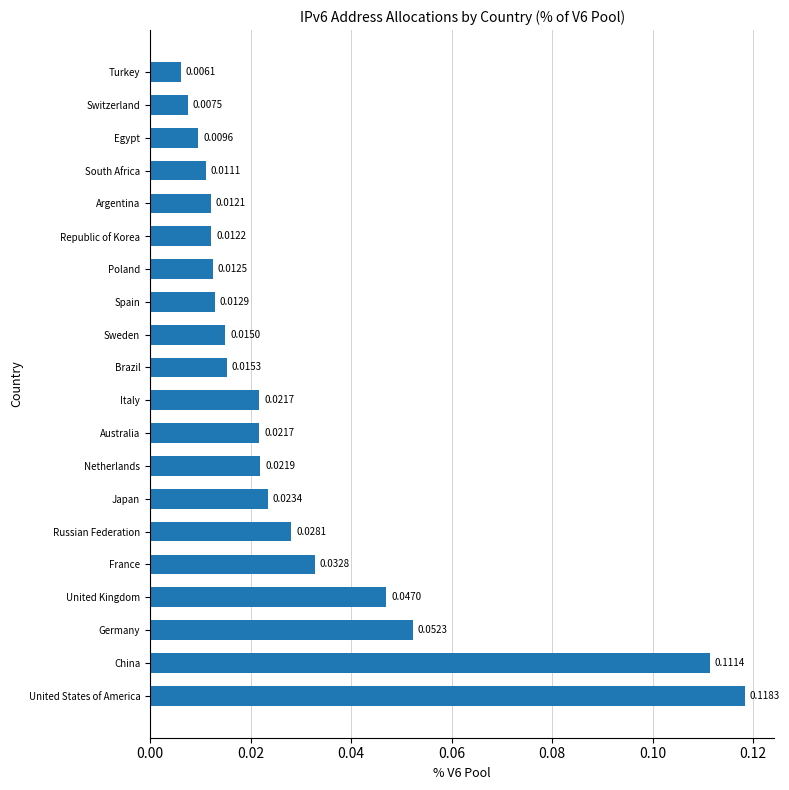

Which has a higher value, Spain or China?

China